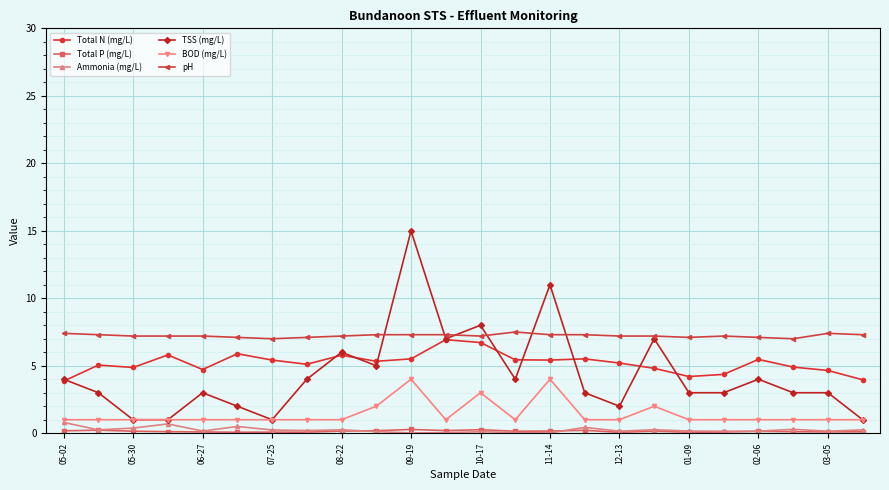

What is the value of the Total N (mg/L) point at the 24th from the left?

4.0